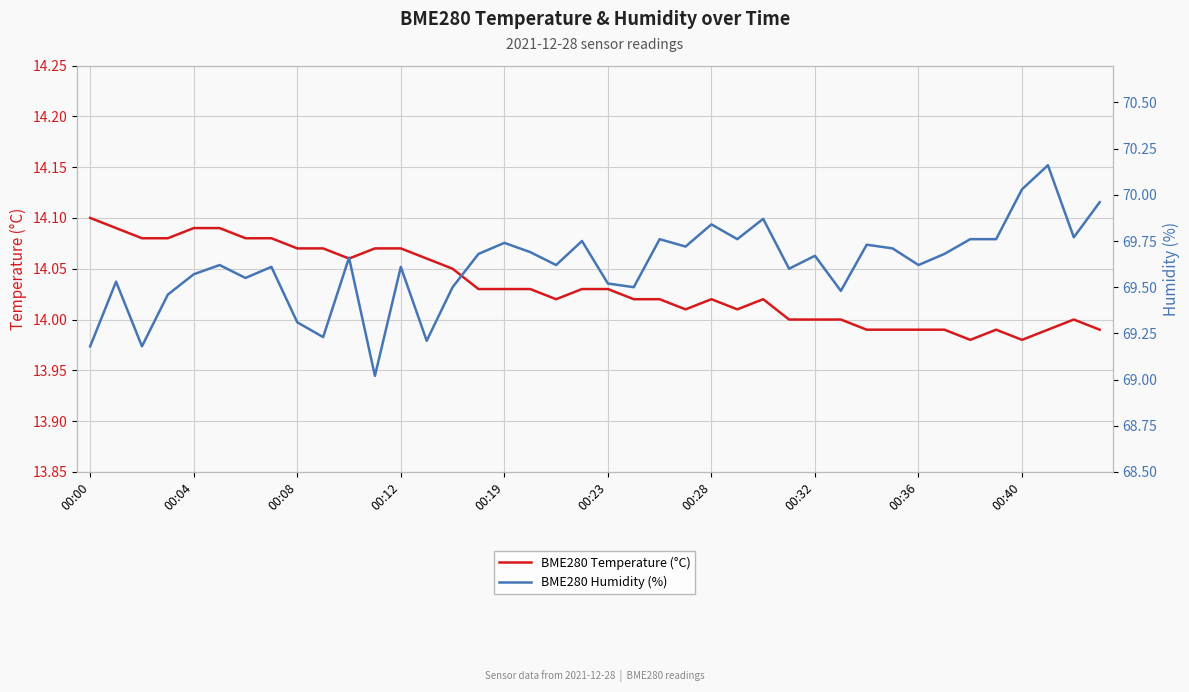

Is it true that BME280 Humidity (%) equals 35.7 at 19?

False